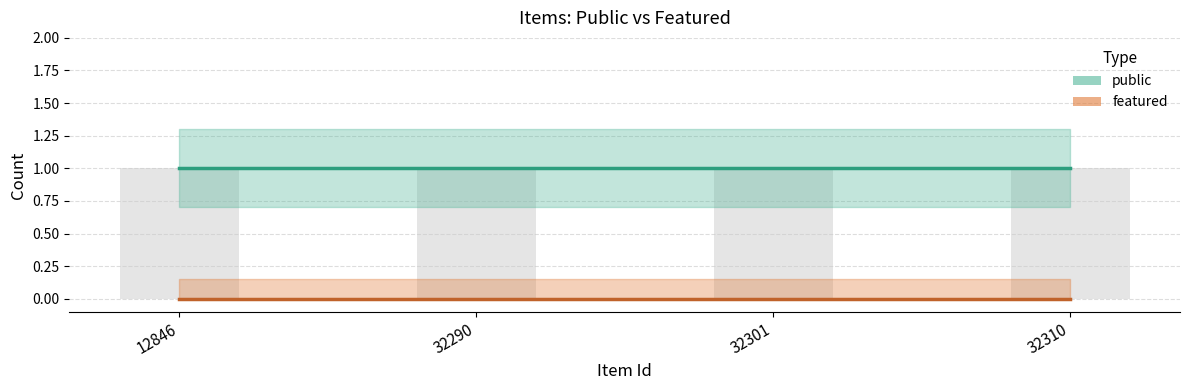

How many groups of bars are there?

4